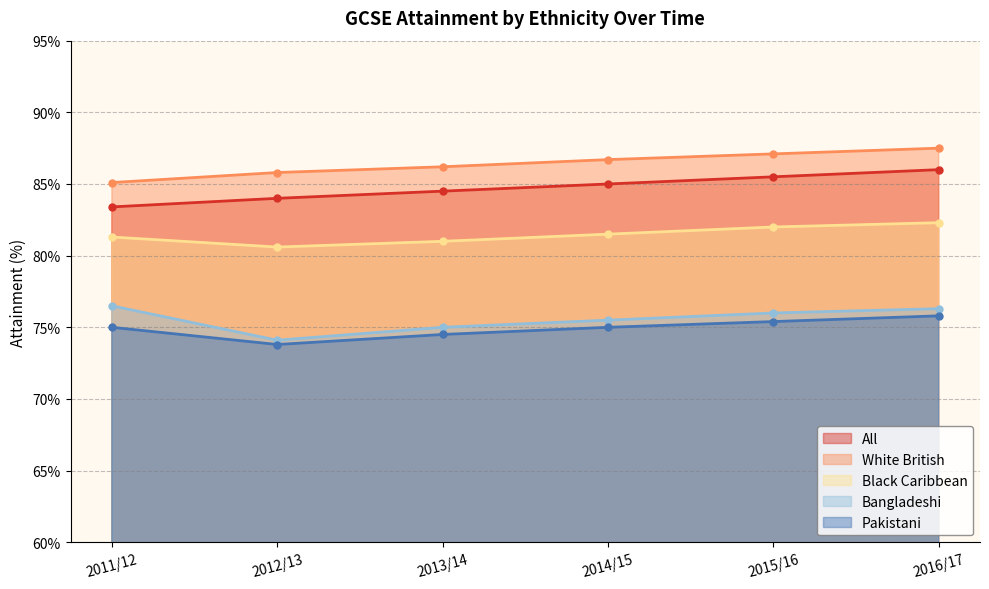

Which series has the largest range (max minus min)?

All